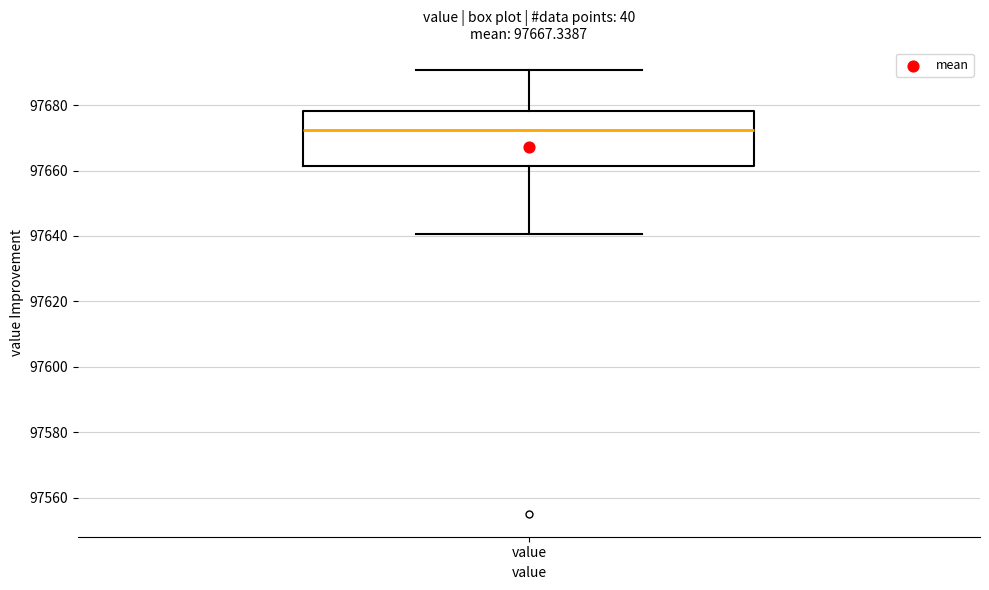

Where does the upper whisker of the box for value end on the y-axis? The values are not printed on the chart, so give them approximately, as read against the axis.

97690